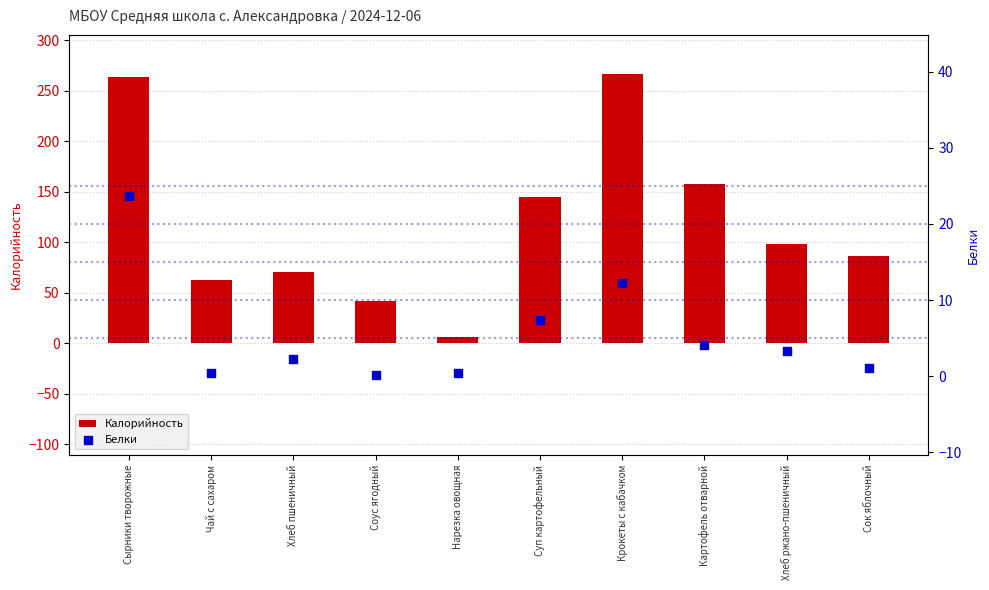

What are all the series names shown in the legend?

Калорийность, Белки